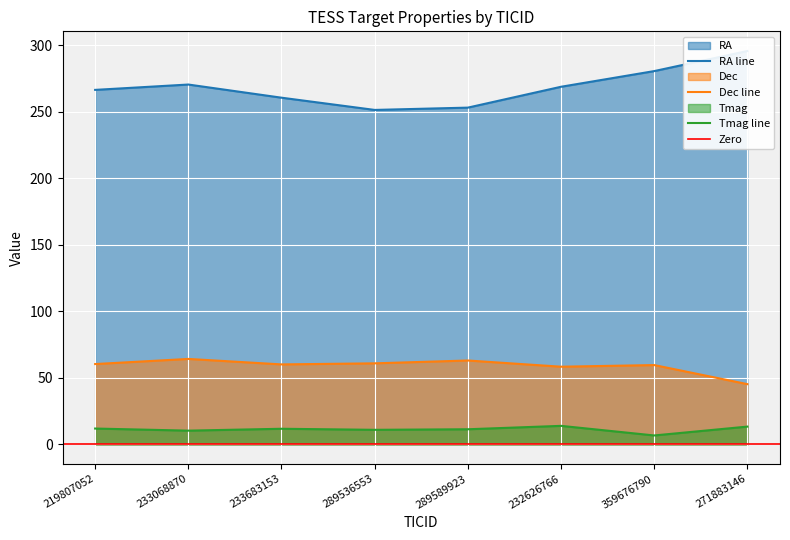

List the labels in order of RA value, smallest first.

289536553, 289589923, 233683153, 219807052, 232626766, 233068870, 359676790, 271883146